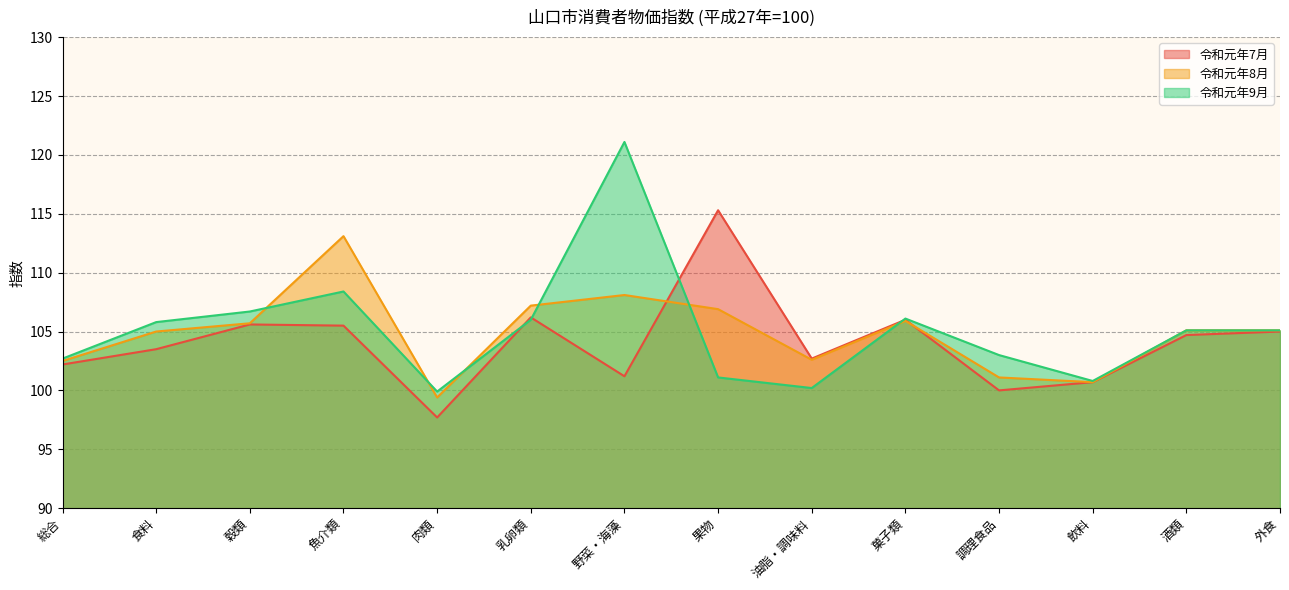

What position from the left is 肉類?

5